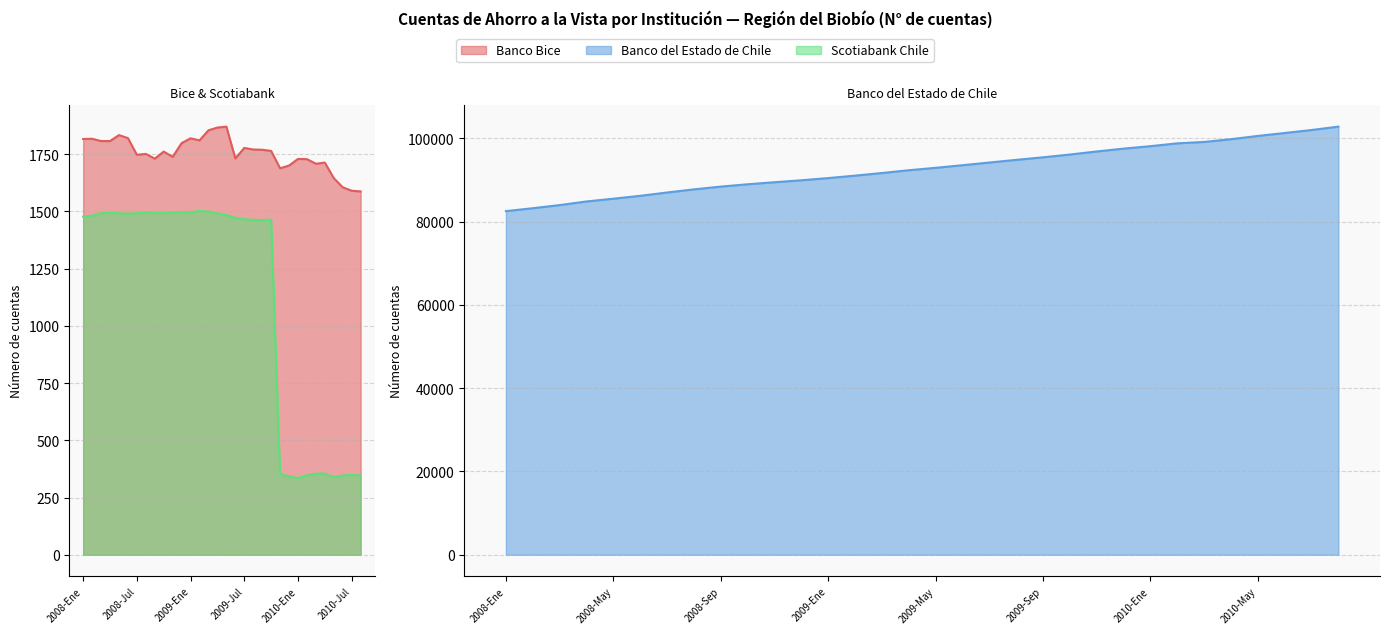

What is the difference between the maximum and second lowest values in the Scotiabank Chile series?

1163